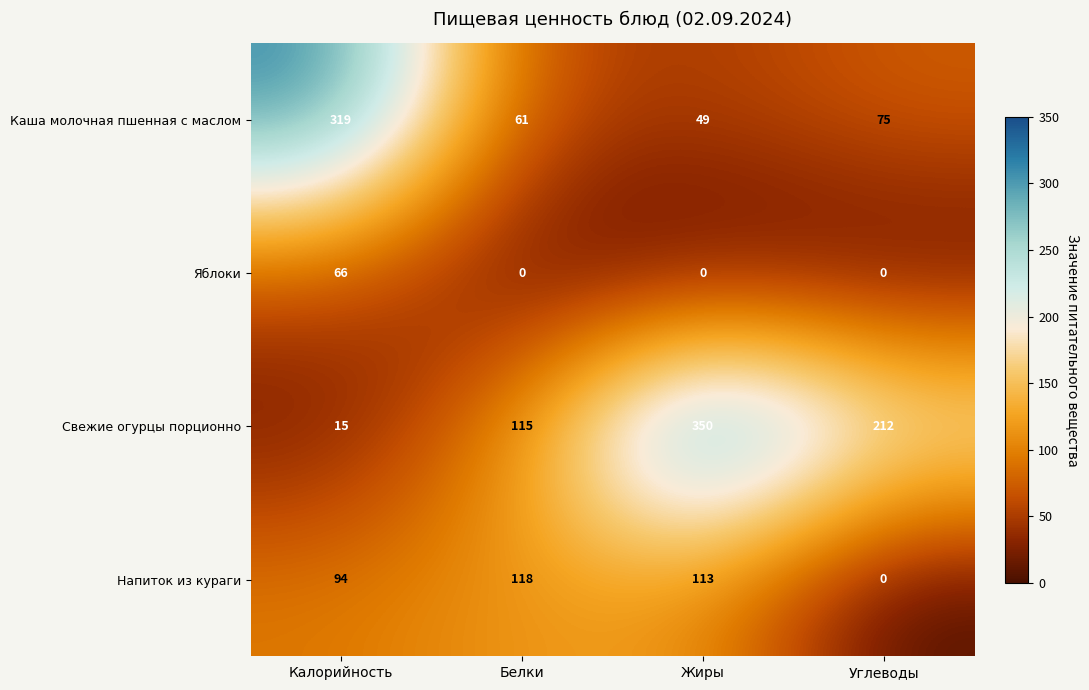

What is the difference between the highest and lowest values at Жиры?

350